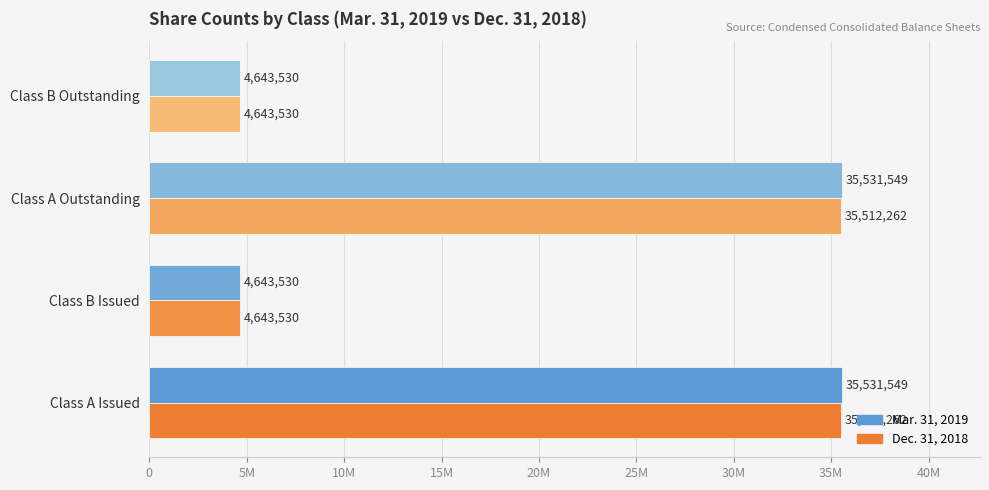

Reading right to left, extract all data points from this chart.

Mar. 31, 2019: 4643530	35531549	4643530	35531549
Dec. 31, 2018: 4643530	35512262	4643530	35512262